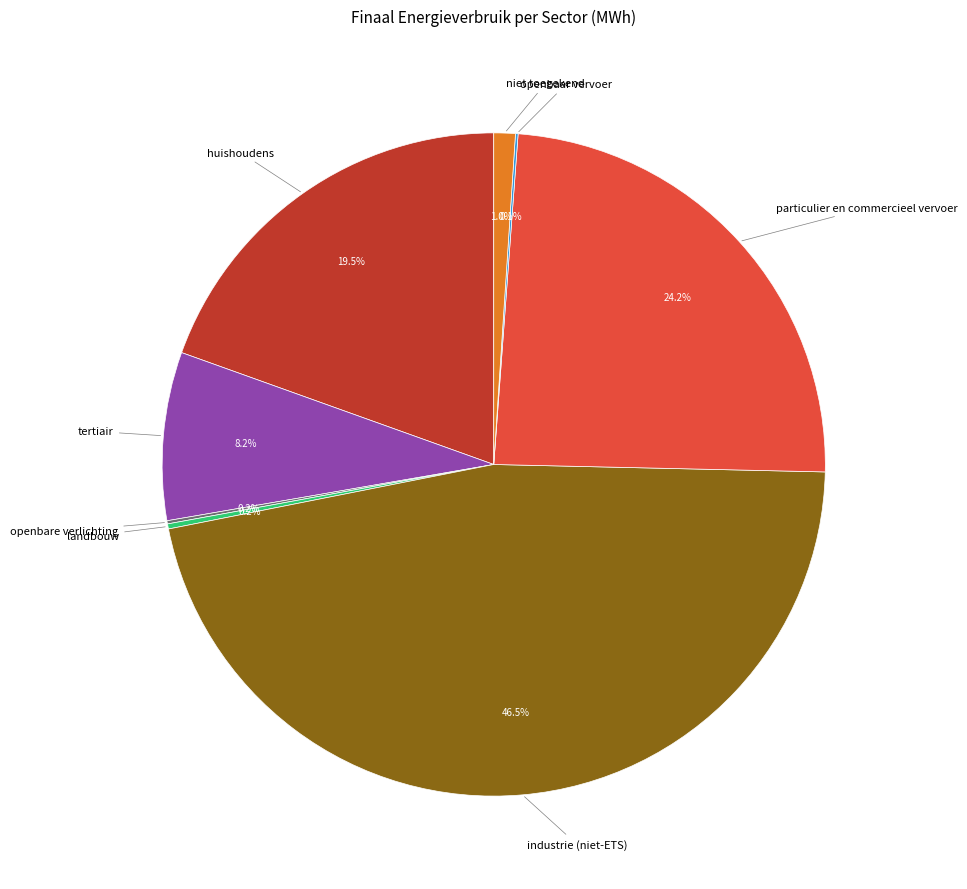

Does any single category account for the majority?

No